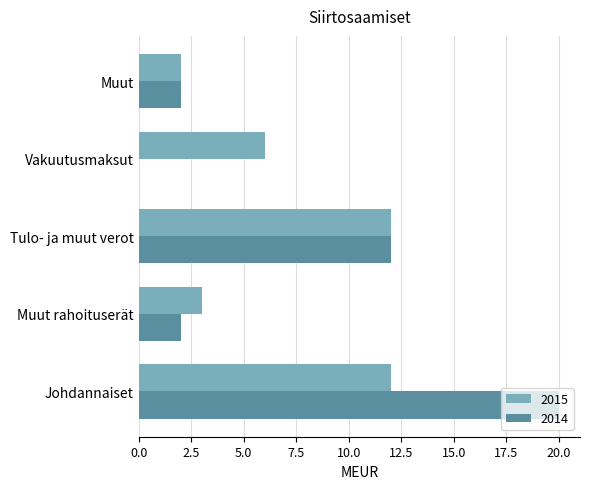

Which series changed the most between Johdannaiset and Muut?

2014